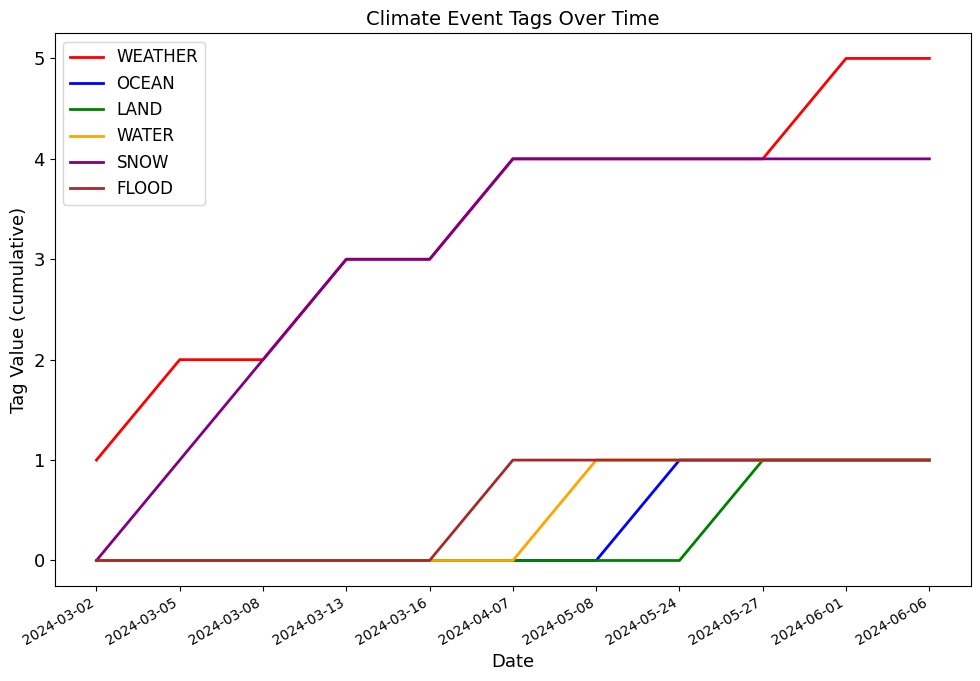

At which label does SNOW reach its minimum?

2024-03-02